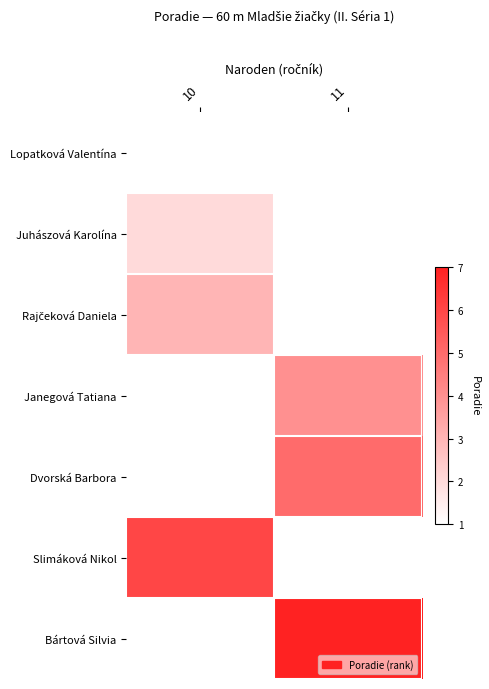

List the series in order of their overall mean, highest first.

Bártová Silvia, Slimáková Nikol, Dvorská Barbora, Janegová Tatiana, Rajčeková Daniela, Juhászová Karolína, Lopatková Valentína